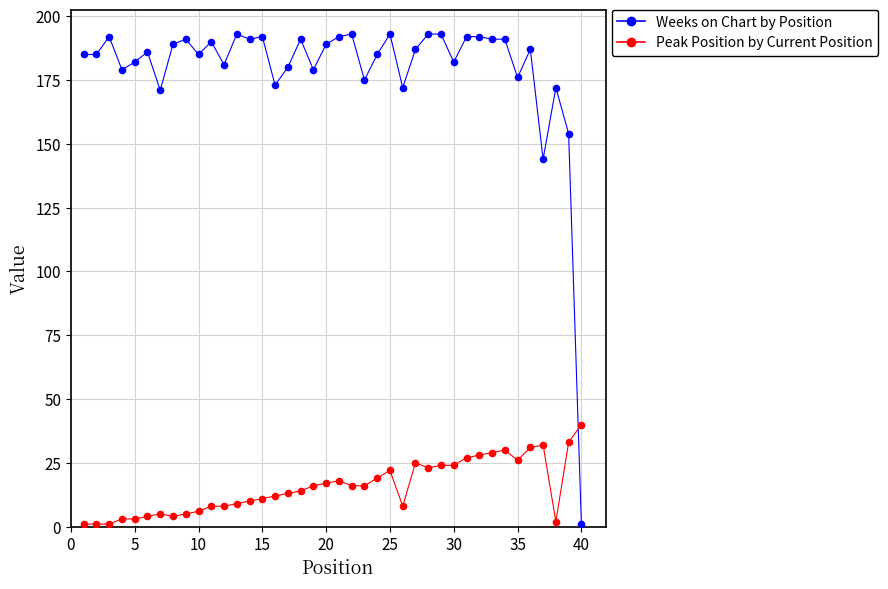

What is the maximum value shown in the chart?

193